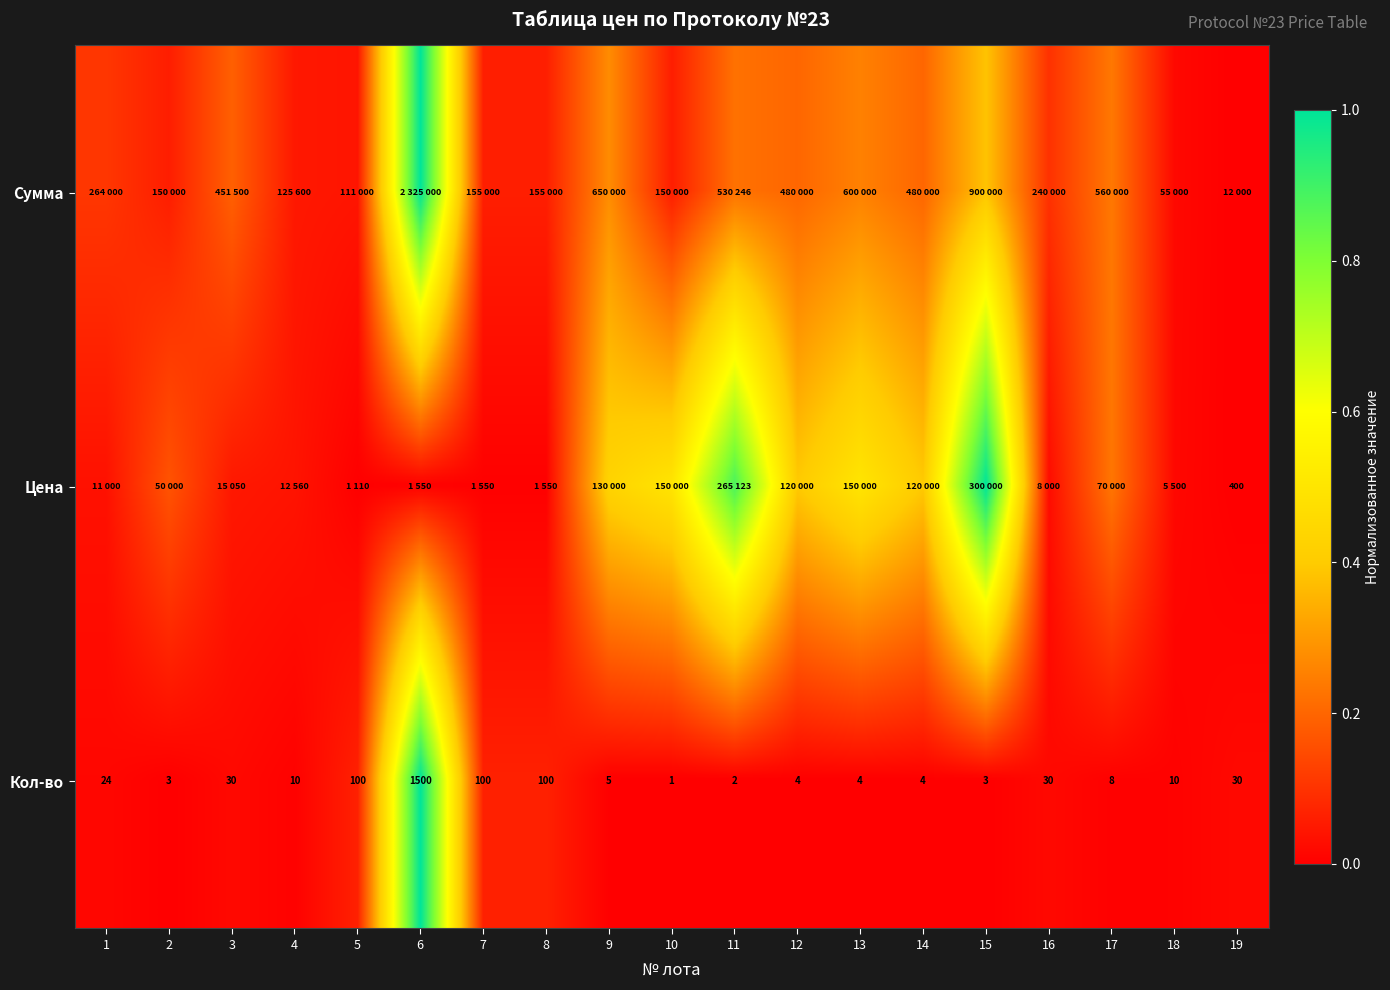

The value of Цена at 4 is 0.0. True or false?

False